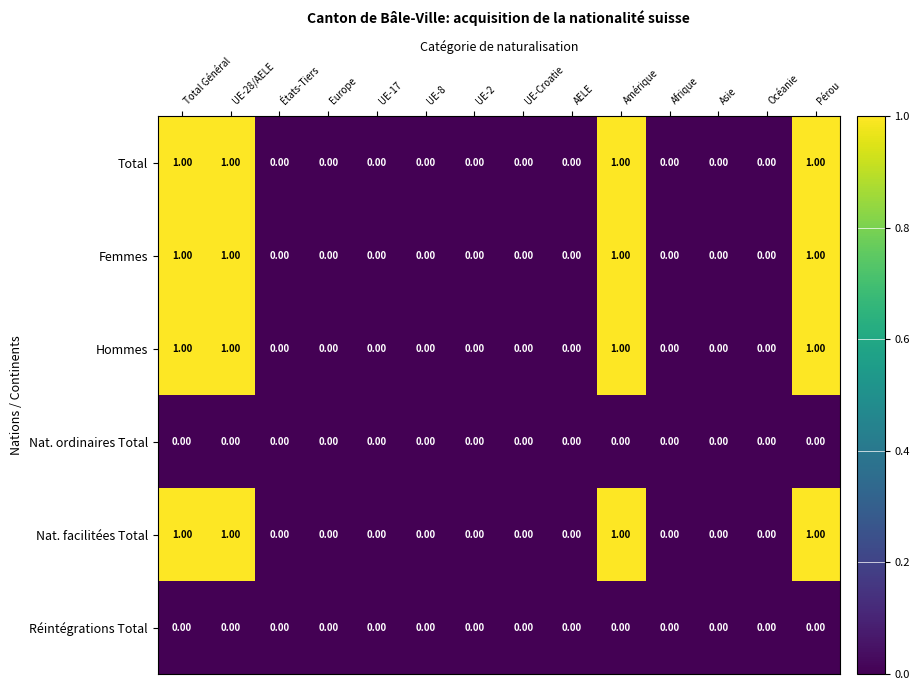

What is the sum of all Femmes values?

4